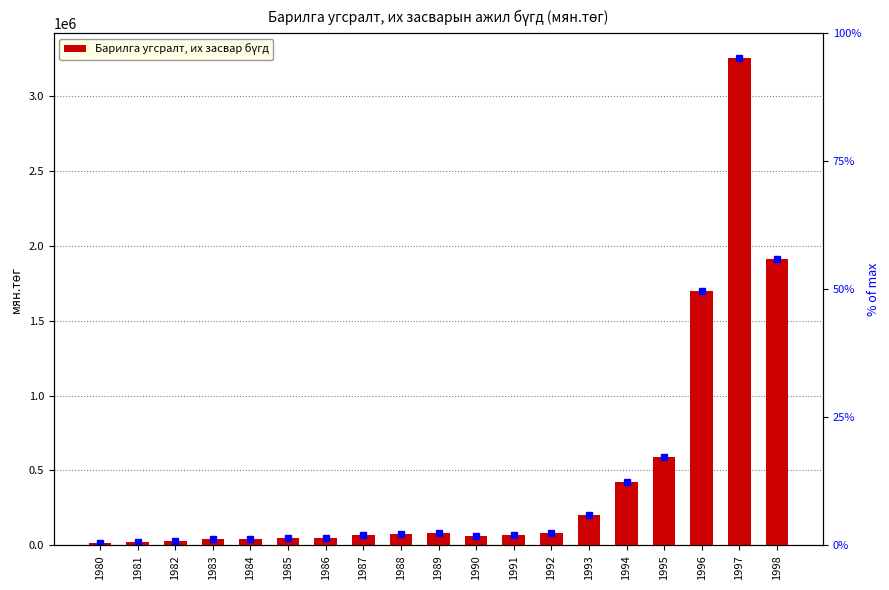

Reading right to left, extract all data points from this chart.

1910211.3	3255337.4	1696243.4	592328.5	423171.9	204840.6	82237.1	68085.2	61790.0	80314.9	74625.7	67842.3	51266.3	49258.3	44139.7	42039.3	30250.8	21240.5	18234.6